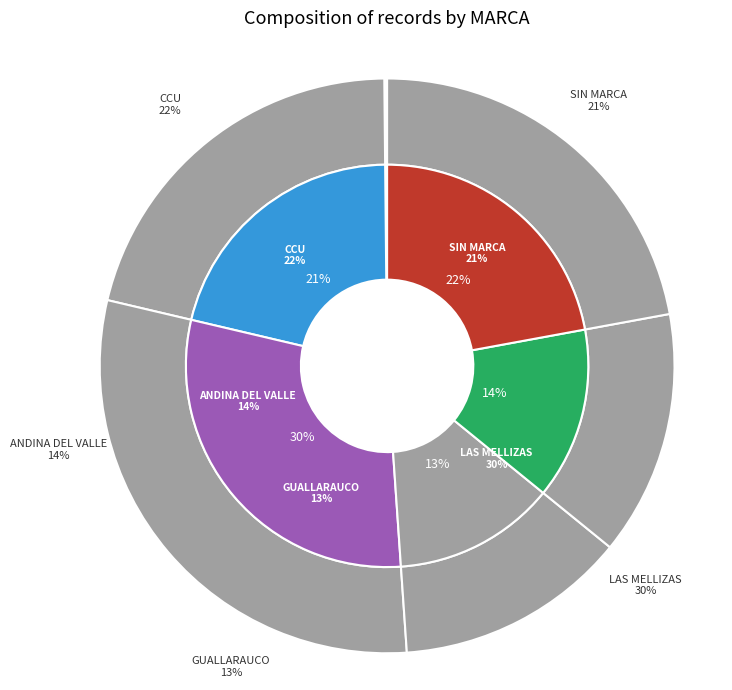

To the nearest percent, what portion does CCU represent?

22%